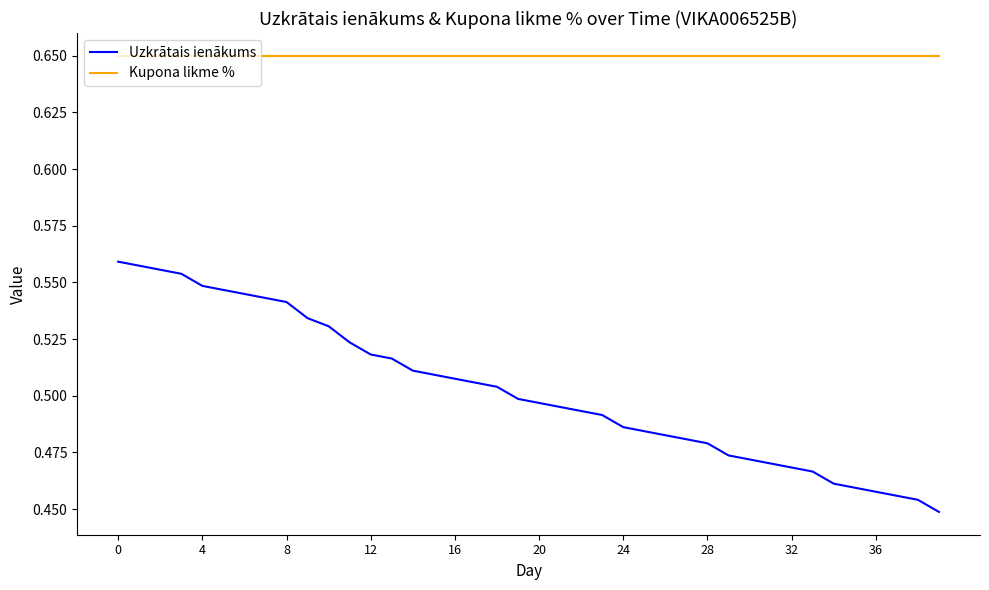

Which series has the largest total across all categories?

Kupona likme %